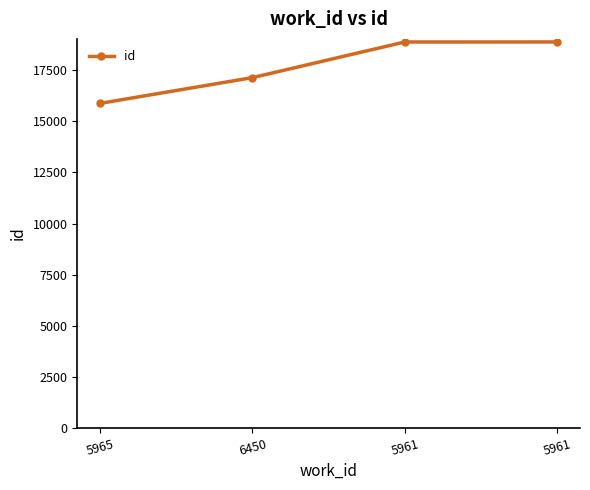

Does the chart have visible grid lines?

No